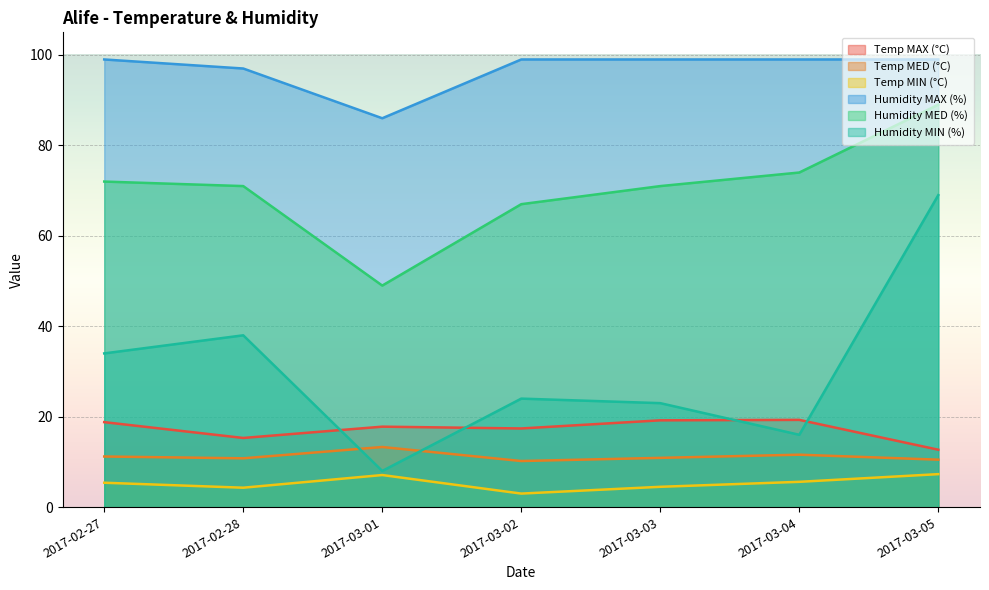

At which category is the sum across all series the highest?

2017-03-05